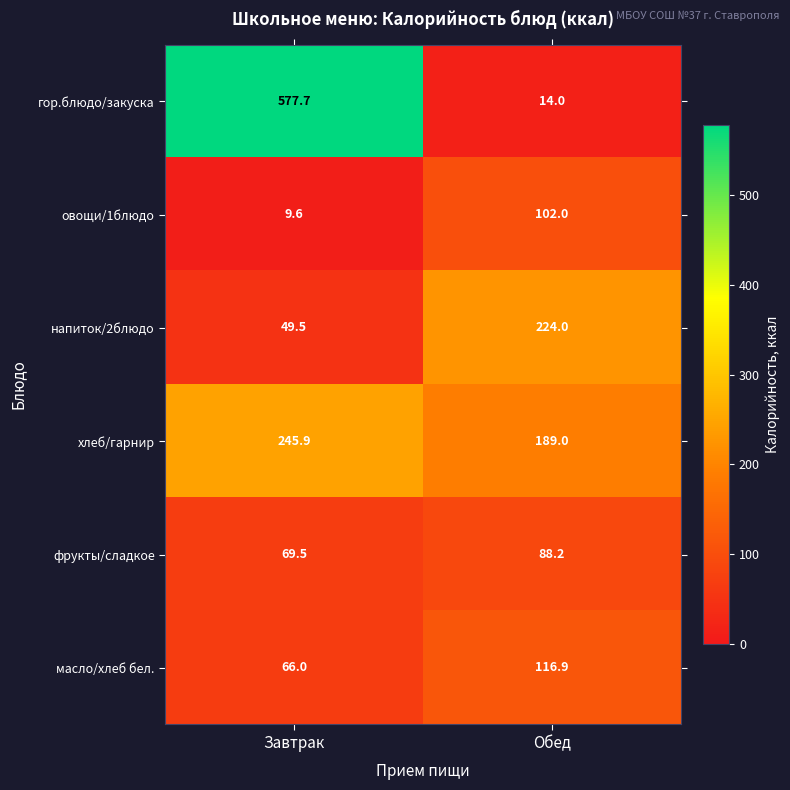

Reading right to left, extract all data points from this chart.

гор.блюдо/закуска: Обед=14.0	Завтрак=577.7
овощи/1блюдо: Обед=102.0	Завтрак=9.6
напиток/2блюдо: Обед=224.0	Завтрак=49.5
хлеб/гарнир: Обед=189.0	Завтрак=245.9
фрукты/сладкое: Обед=88.2	Завтрак=69.5
масло/хлеб бел.: Обед=116.9	Завтрак=66.0